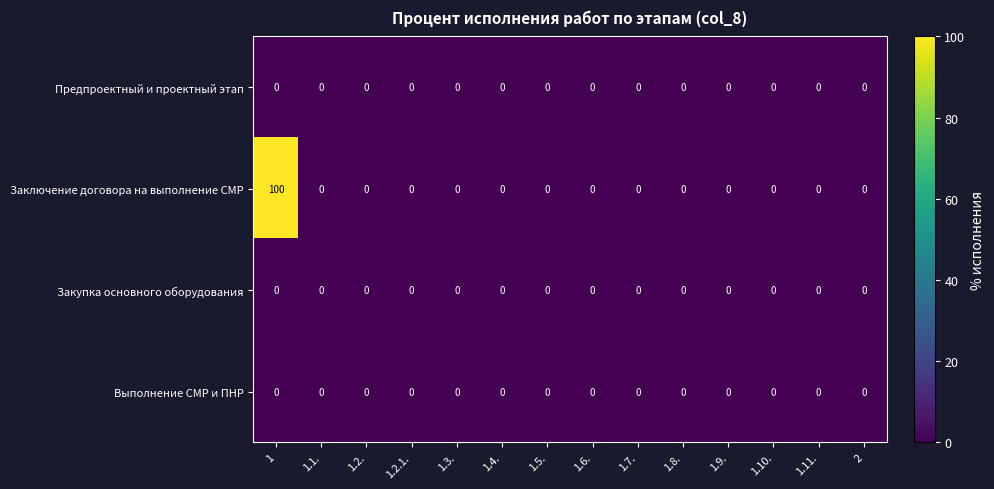

The Предпроектный и проектный этап series shows 0 at 1.3.. True or false?

True